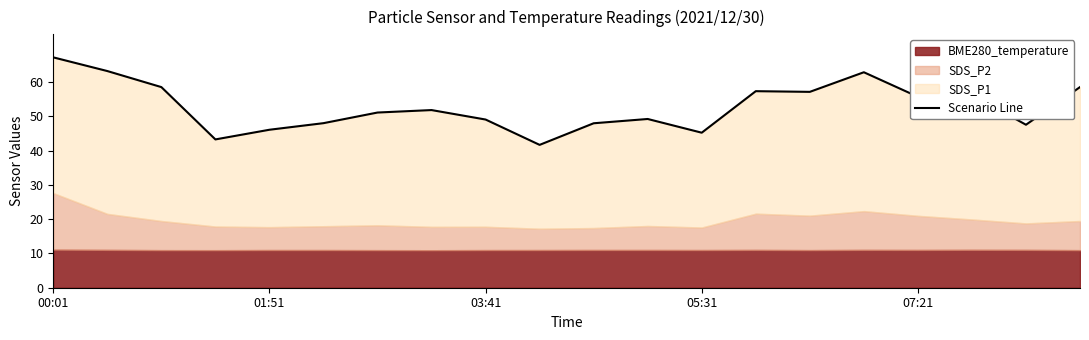

The value at 10 is 48.0. True or false?

True